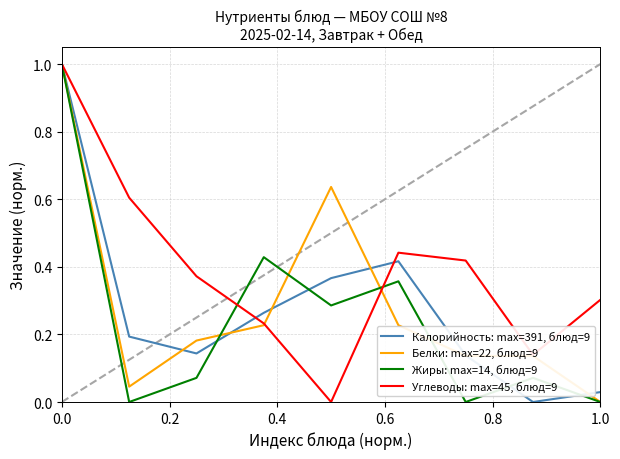

What is the highest value of the Белки: max=22, блюд=9 series?

1.0